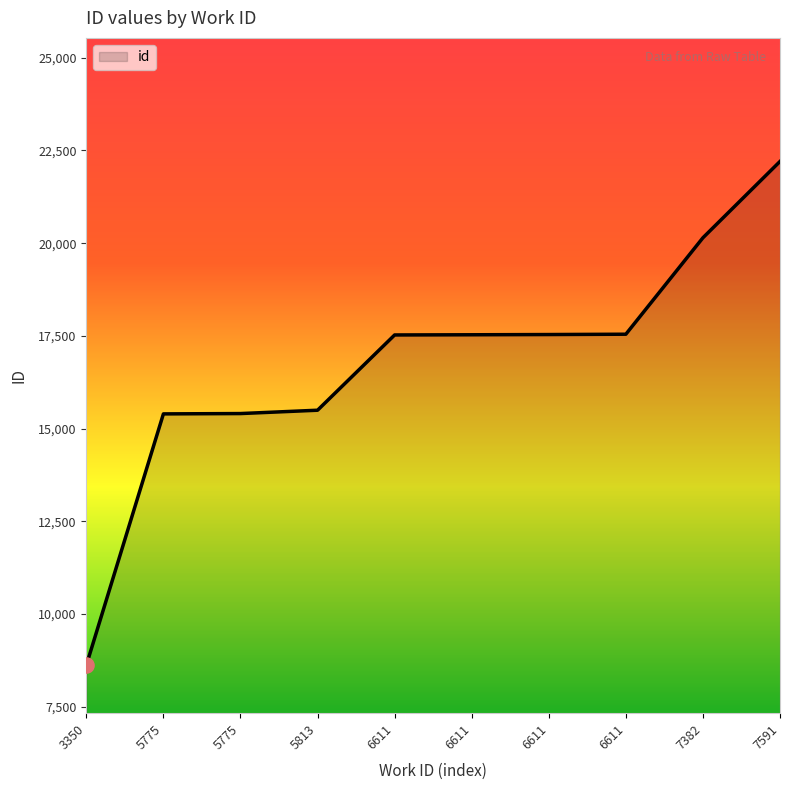

What is the ratio of the value at 6611 to the value at 5813?

1.1